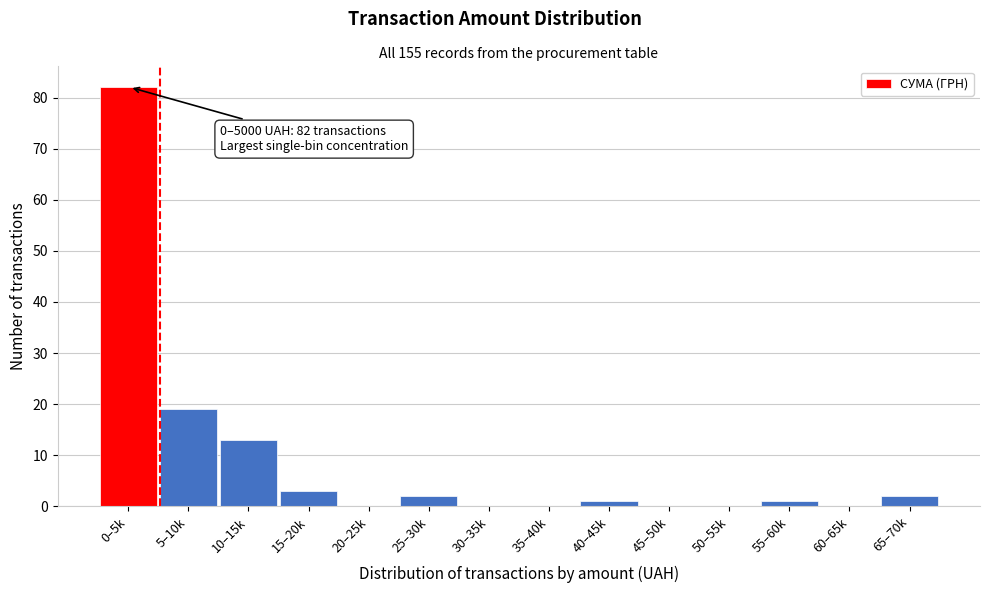

Reading right to left, list all the values displayed in this chart.

65–70k=2	60–65k=0	55–60k=1	50–55k=0	45–50k=0	40–45k=1	35–40k=0	30–35k=0	25–30k=2	20–25k=0	15–20k=3	10–15k=13	5–10k=19	0–5k=82